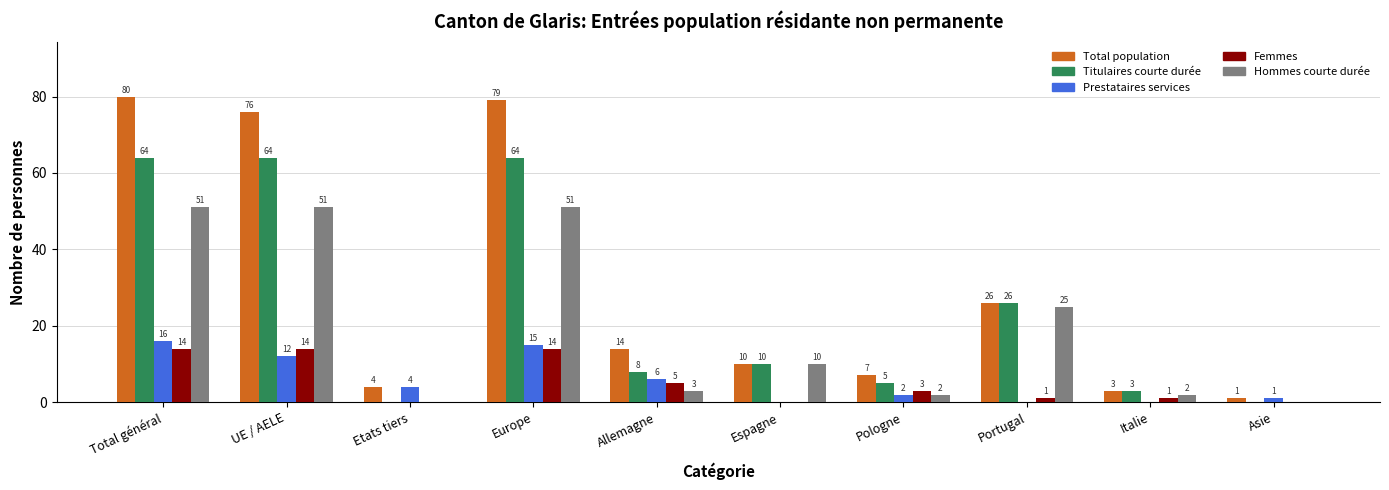

True or false: Total population has a value of 36 at UE / AELE.

False